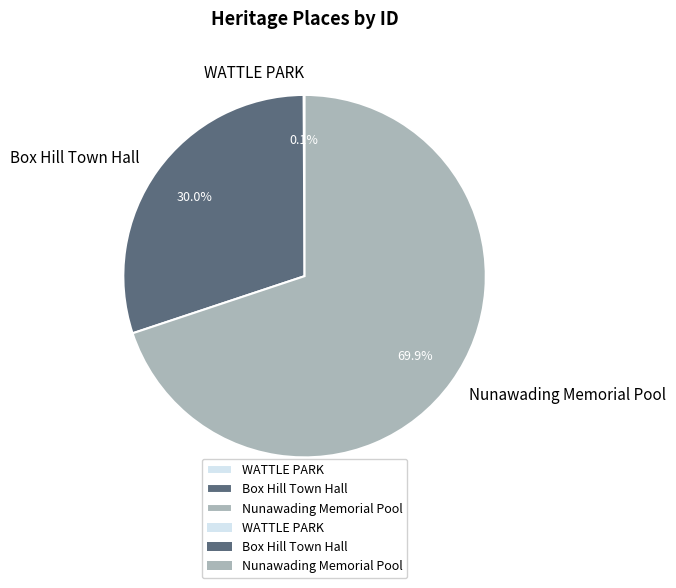

How much of the chart is everything except Box Hill Town Hall?

70.0%